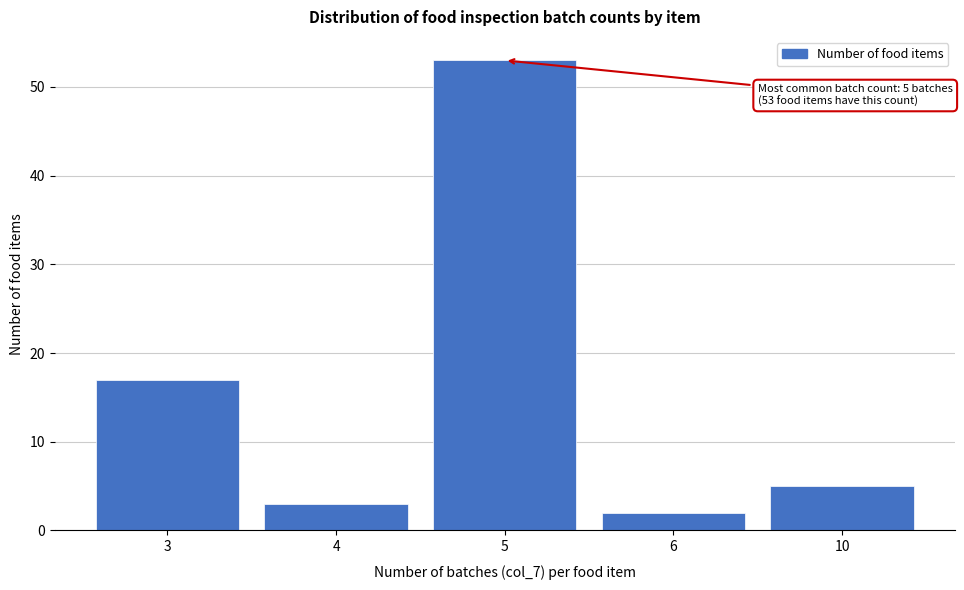

Reading right to left, what are all the values shown in this chart?

5	2	53	3	17